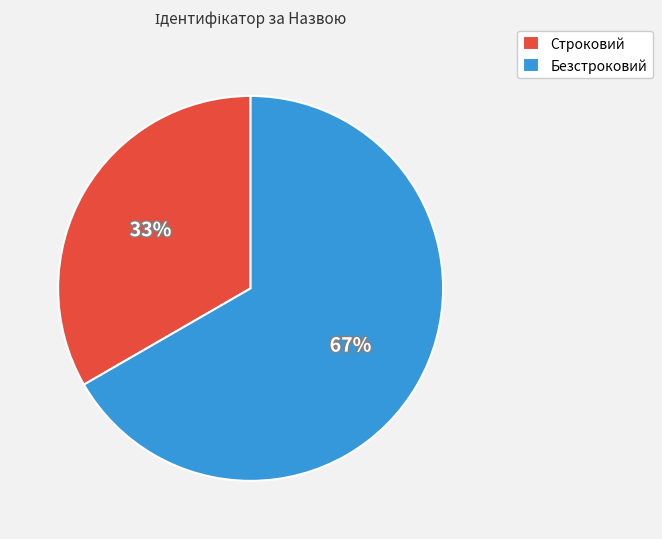

To the nearest percent, what is the average slice percentage?

50%